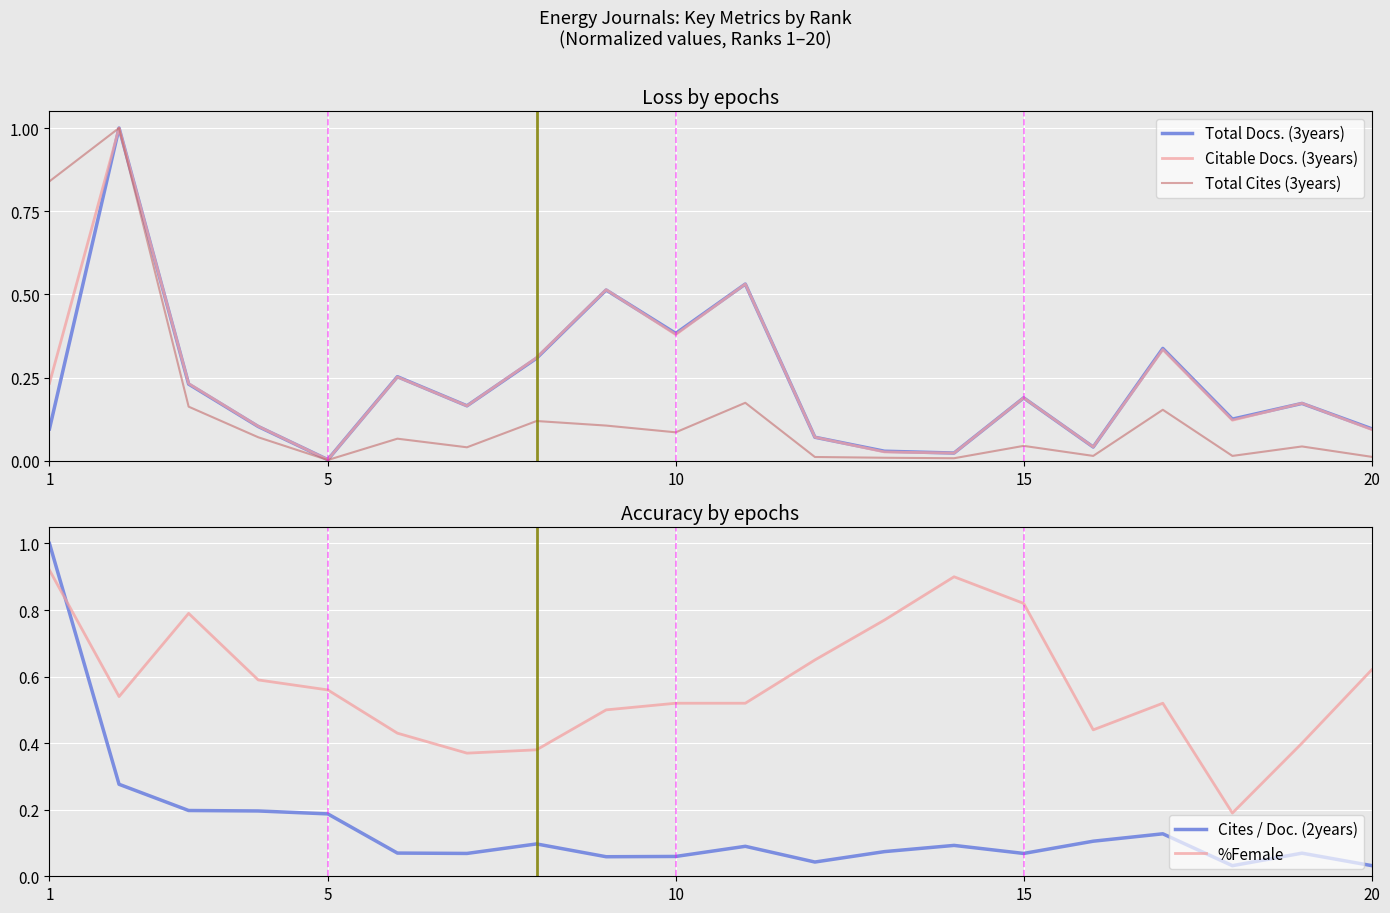

The Cites / Doc. (2years) series shows 0.1 at 5. True or false?

False